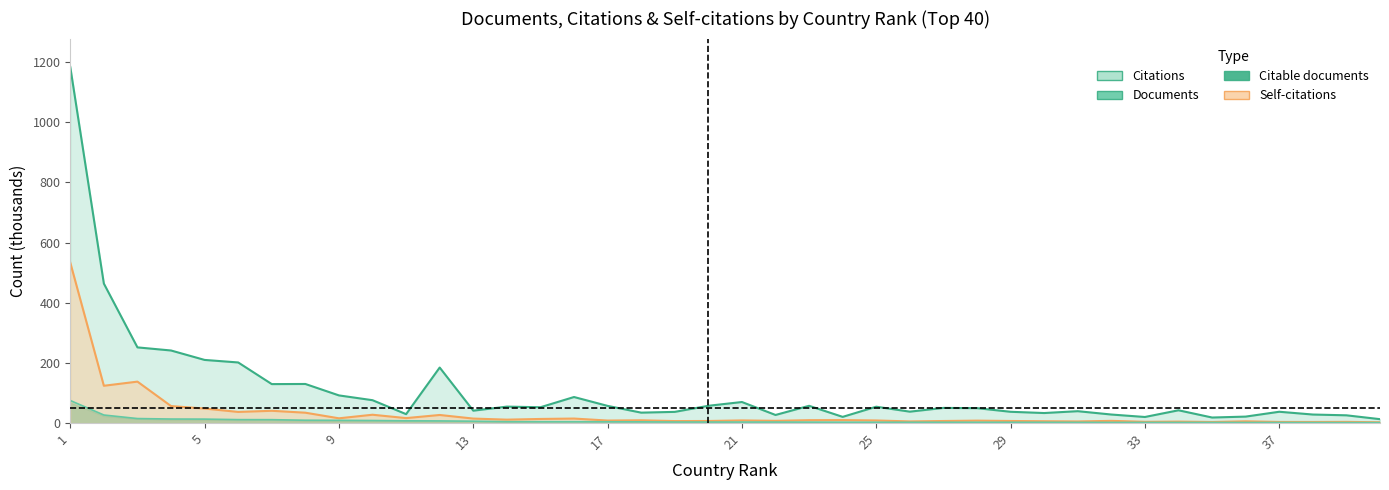

Reading left to right, extract all data points from this chart.

Documents: 75.0	26.8	15.0	13.4	13.2	11.5	11.3	9.4	9.1	8.5	7.5	7.2	6.2	4.6	4.5	4.5	4.3	4.1	3.4	3.4	3.3	3.3	3.1	2.8	2.8	2.7	2.7	2.6	2.6	2.6	2.4	2.2	2.2	2.1	2.1	1.9	1.9	1.8	1.6	1.5
Citable documents: 1183.8	463.8	251.7	241.3	210.0	201.6	129.6	130.0	92.0	76.1	29.6	184.7	41.2	54.7	52.6	86.6	57.1	34.7	37.2	57.5	70.0	26.9	57.4	20.6	54.4	37.9	50.4	49.6	37.5	33.4	39.5	28.4	20.2	42.5	18.5	21.5	37.6	28.4	25.8	13.0
Self-citations: 533.5	124.0	137.8	56.5	48.3	37.1	40.8	34.5	15.8	27.7	16.5	26.9	15.0	11.4	13.7	15.0	8.4	9.3	6.7	6.9	8.8	7.5	9.6	9.9	8.7	5.5	6.9	8.1	7.0	6.1	5.4	7.4	4.2	4.9	3.6	5.8	3.8	3.7	4.0	2.7